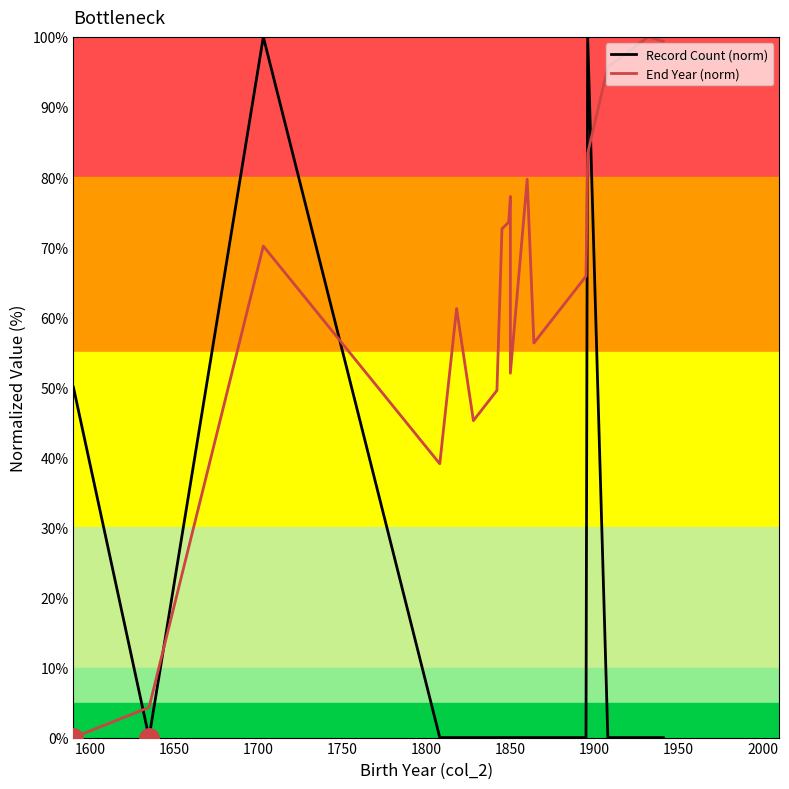

What is the difference between the maximum and minimum values in the End Year (norm) series?

100.0